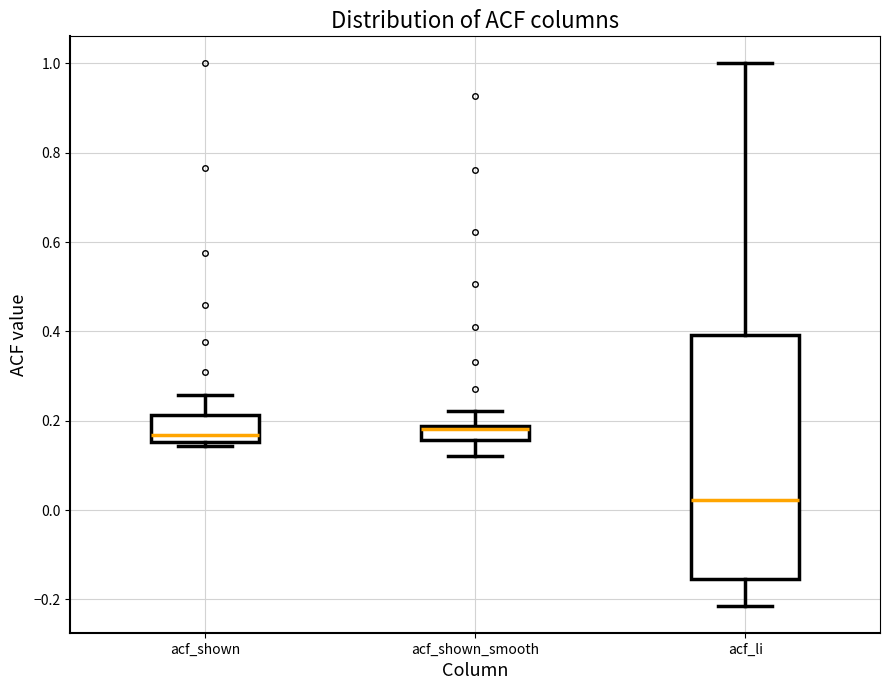

Where is the lower edge of the box for acf_shown on the y-axis? The values are not printed on the chart, so give them approximately, as read against the axis.

0.16